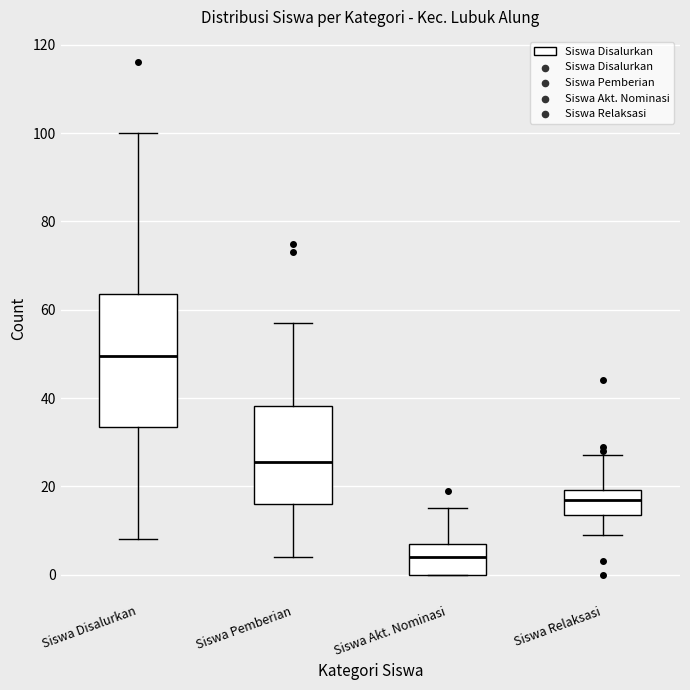

Reading left to right, transcribe this box plot: for each box, give where its median line is, the range the box spans, and where its two whiskers end, as read against the y-axis. The values are not printed on the chart, so give them approximately, as read against the axis.

Siswa Disalurkan: median 50, box 34 to 64, whiskers 8 to 100
Siswa Pemberian: median 26, box 16 to 38, whiskers 4 to 58
Siswa Akt. Nominasi: median 4, box 0 to 8, whiskers 0 to 16
Siswa Relaksasi: median 18, box 14 to 20, whiskers 10 to 28